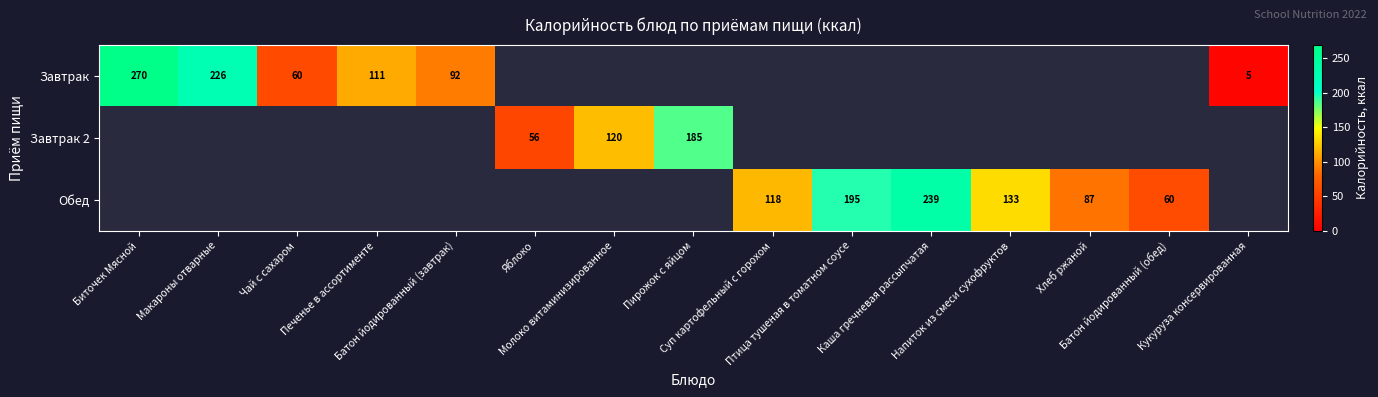

Where is Завтрак nearest to the value 137?

Печенье в ассортименте